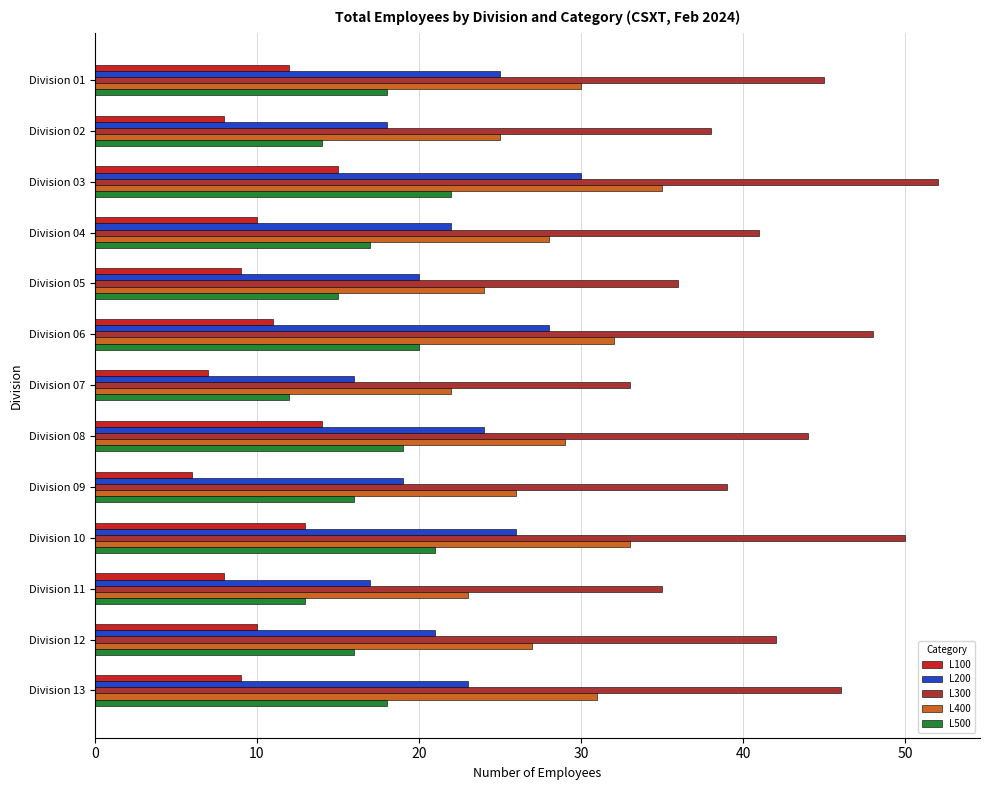

The L300 series shows 34 at Division 03. True or false?

False